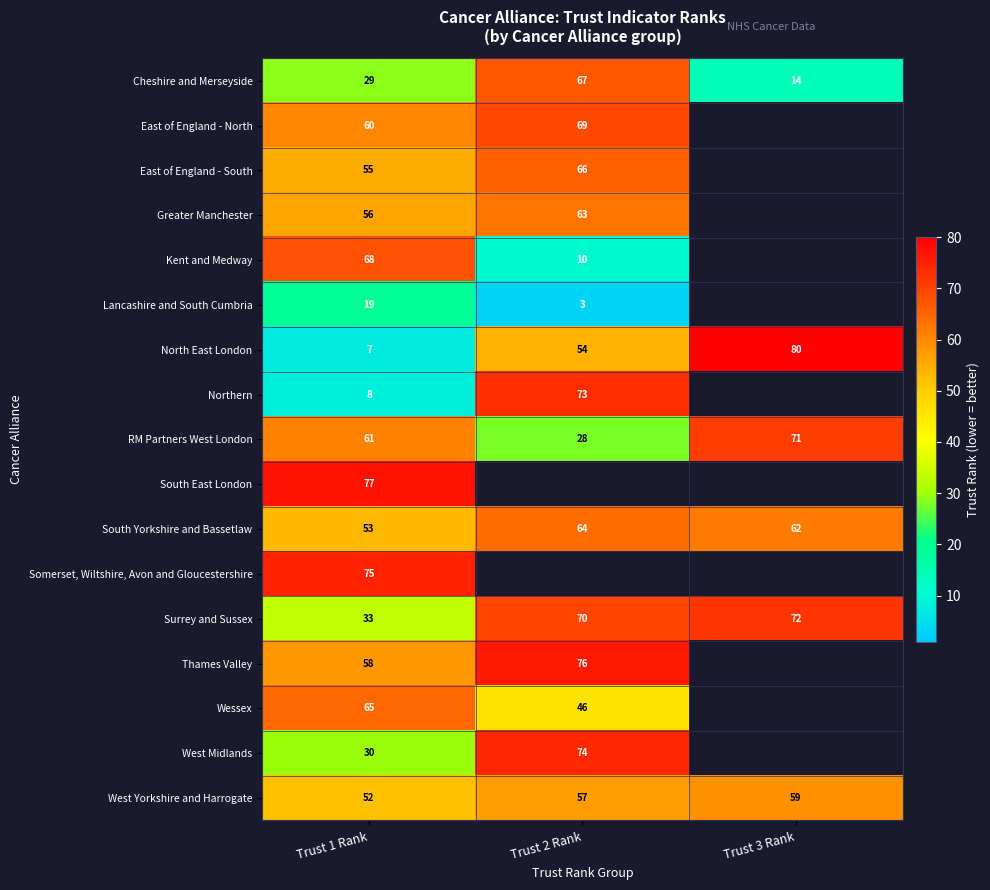

What is the total value across all series at Trust 1 Rank?

806